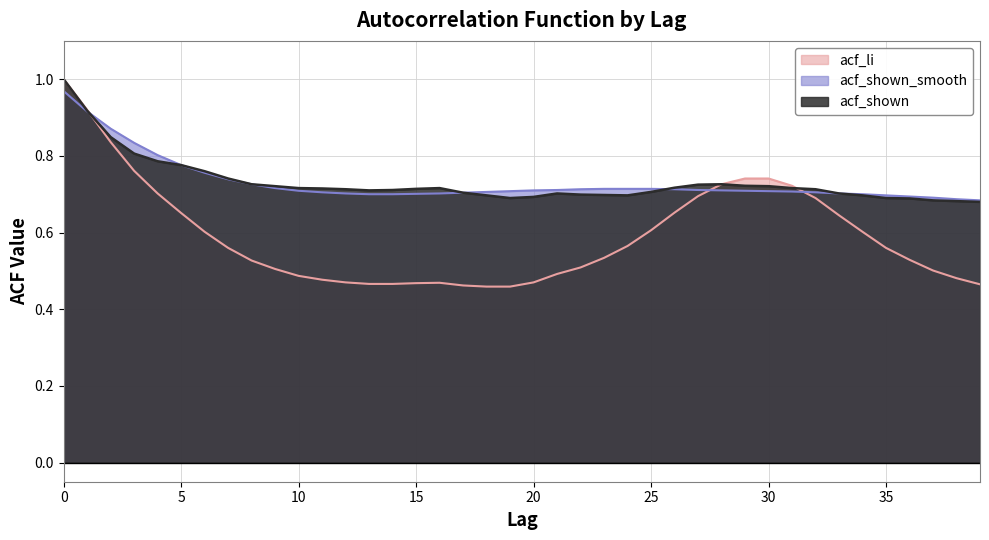

Which series has the largest total across all categories?

acf_shown_smooth